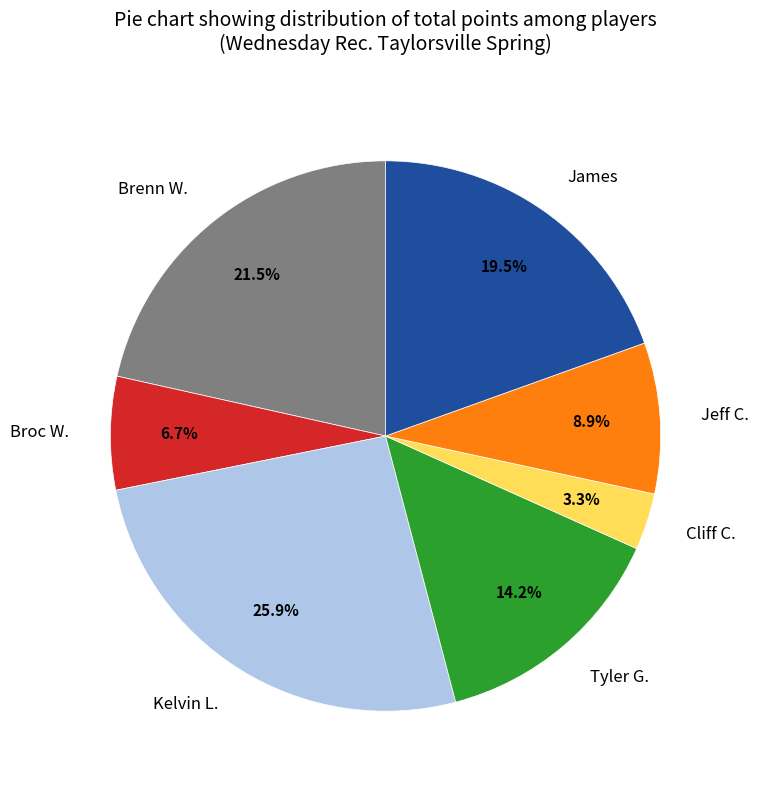

What is the ratio of the value at Kelvin L. to the value at Jeff C.?

2.9